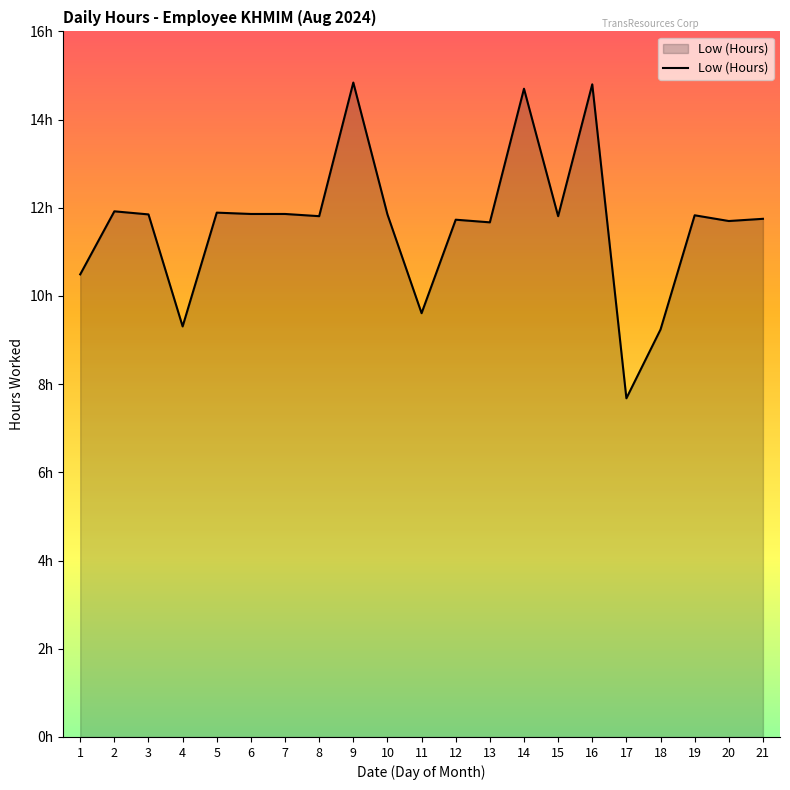

Reading right to left, transcribe all the data shown in this chart.

11.8	11.7	11.8	9.2	7.7	14.8	11.8	14.7	11.7	11.7	9.6	11.8	14.8	11.8	11.9	11.9	11.9	9.3	11.8	11.9	10.5